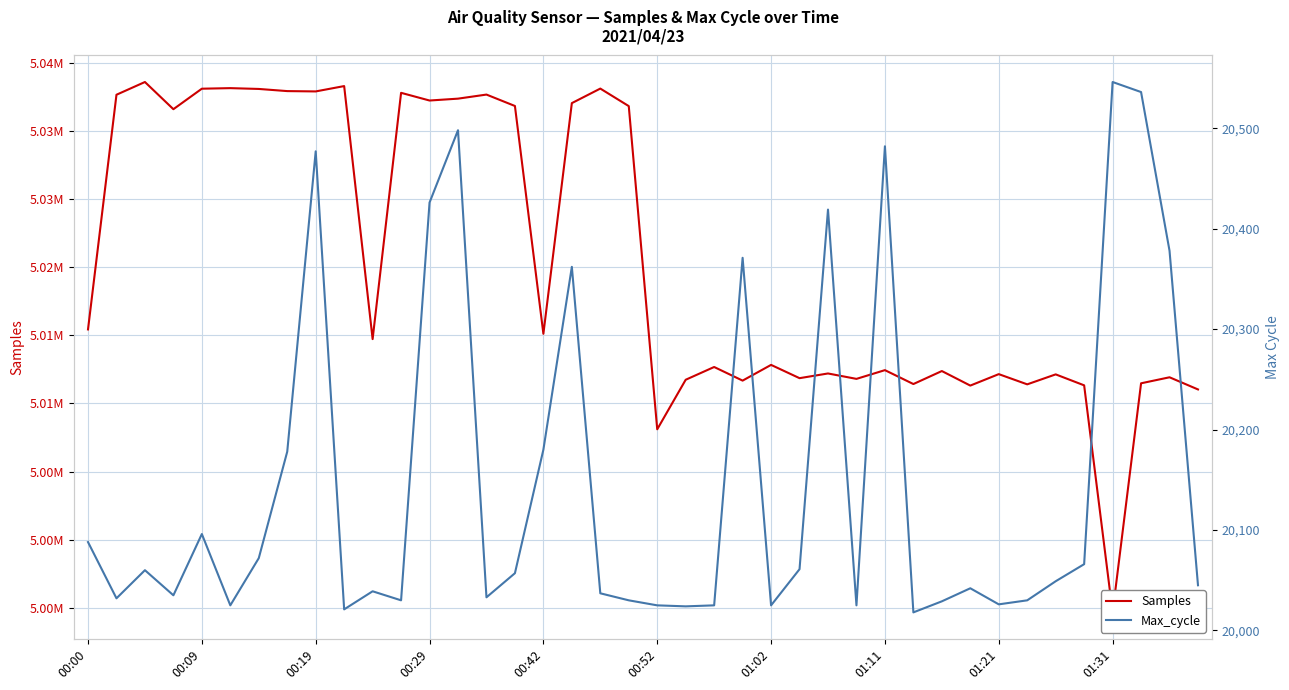

At which label does Samples first exceed 5014715?

00:00